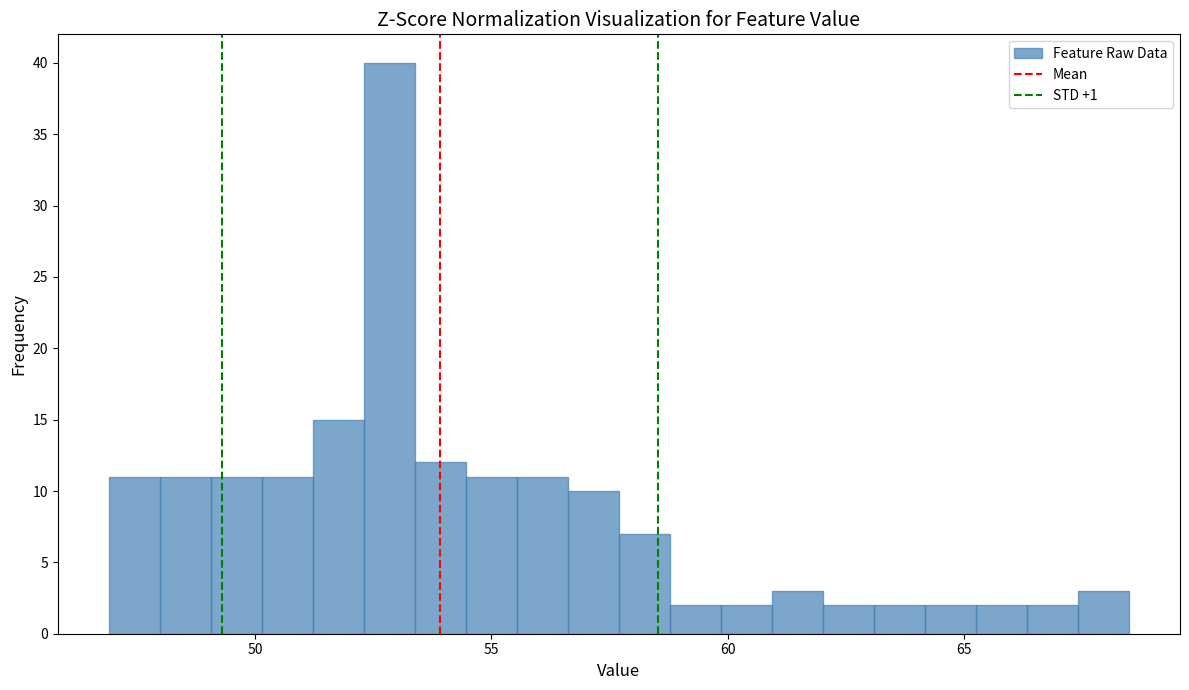

Around what value on the x-axis is the tallest bar? Give the approximate position of its centre, as read against the axis.

53.0